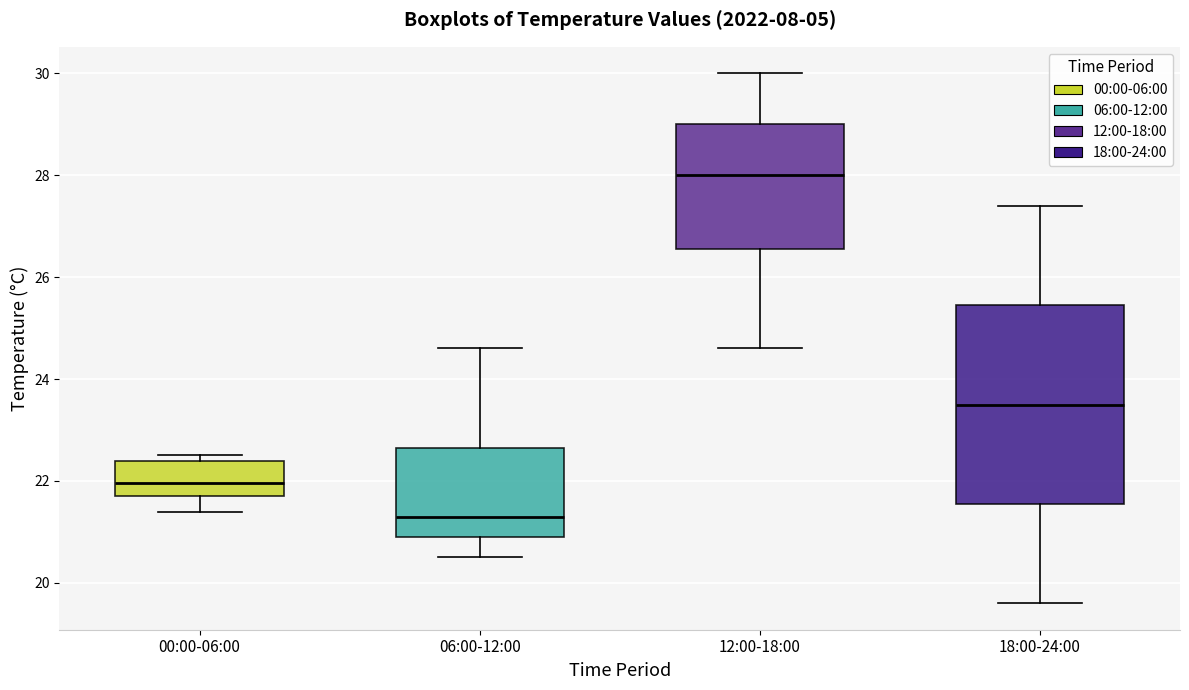

Reading left to right, read every box against the y-axis: the position of its median line, the range the box covers, and the ends of its whiskers. The values are not printed on the chart, so give them approximately, as read against the axis.

00:00-06:00: median 22.0, box 21.8 to 22.4, whiskers 21.4 to 22.6
06:00-12:00: median 21.4, box 21.0 to 22.6, whiskers 20.6 to 24.6
12:00-18:00: median 28.0, box 26.6 to 29.0, whiskers 24.6 to 30.0
18:00-24:00: median 23.6, box 21.6 to 25.4, whiskers 19.6 to 27.4